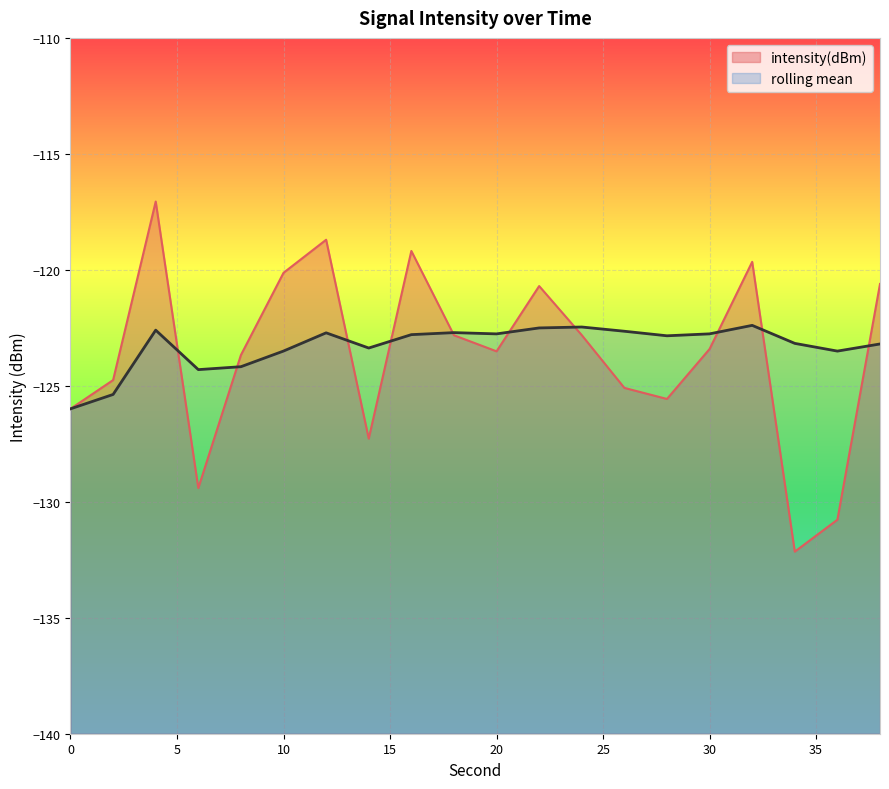

At which label does rolling_mean reach its peak?

32